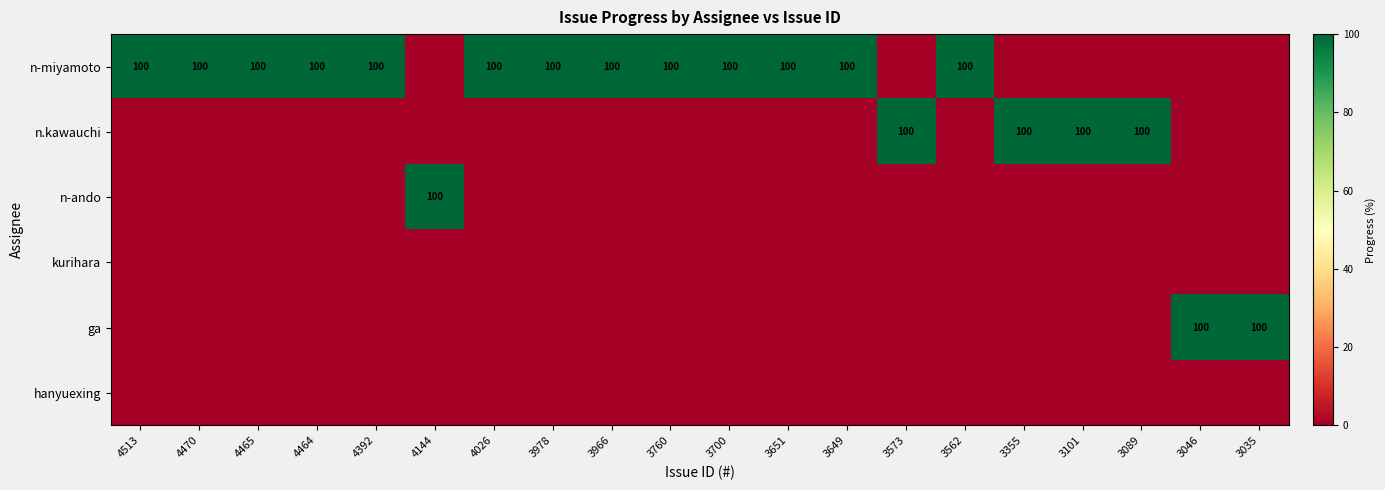

Count the number of data series in this chart.

6